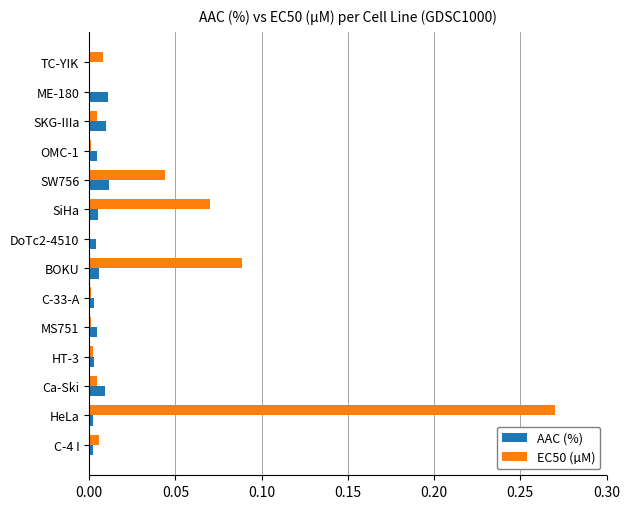

Which category has the highest value in the EC50 (µM) series?

HeLa